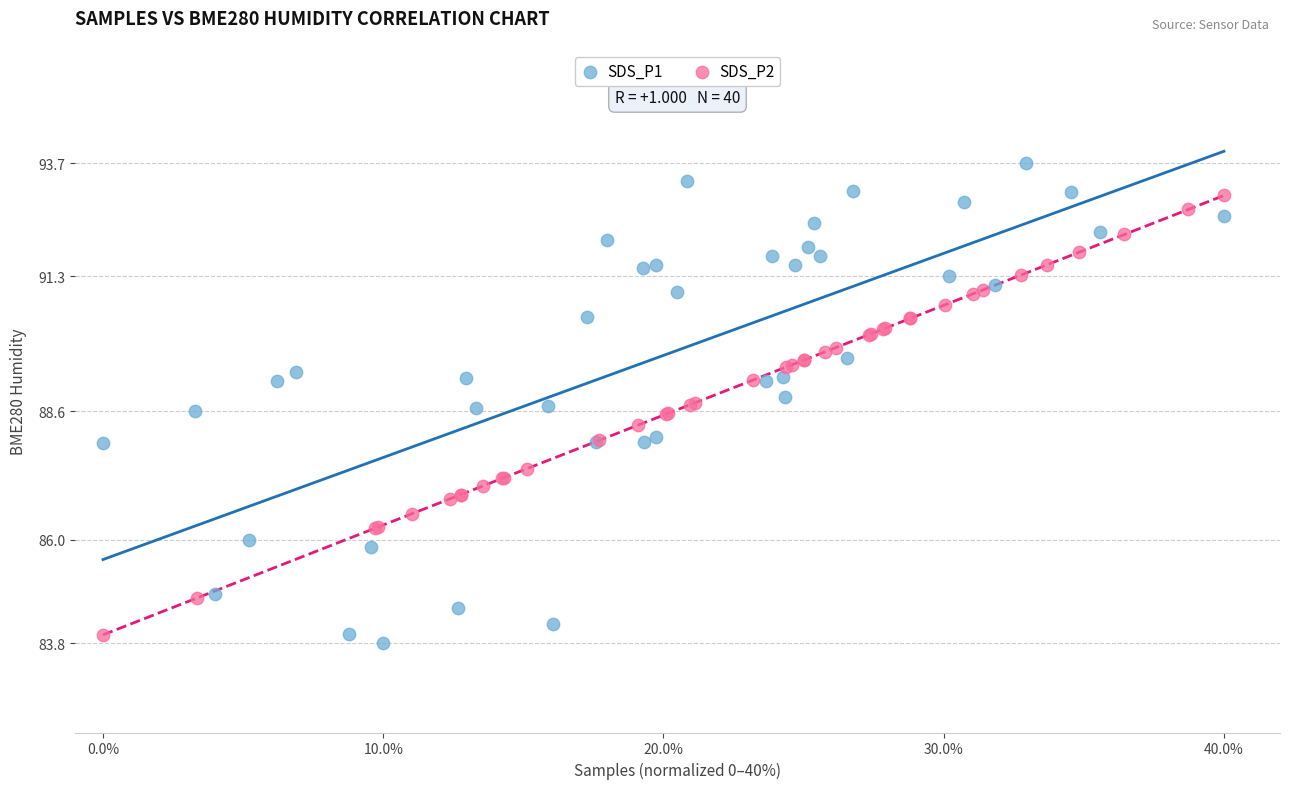

Which series contains the highest Y value?

SDS_P1